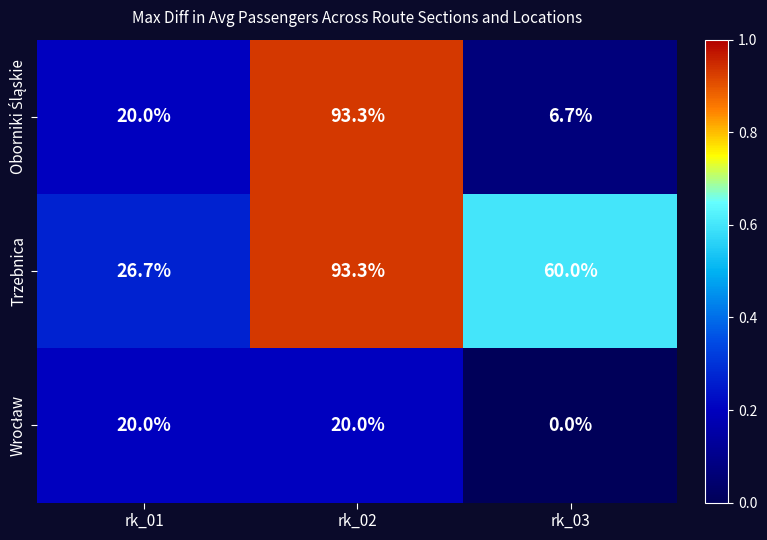

What is the greatest value displayed?

93.3